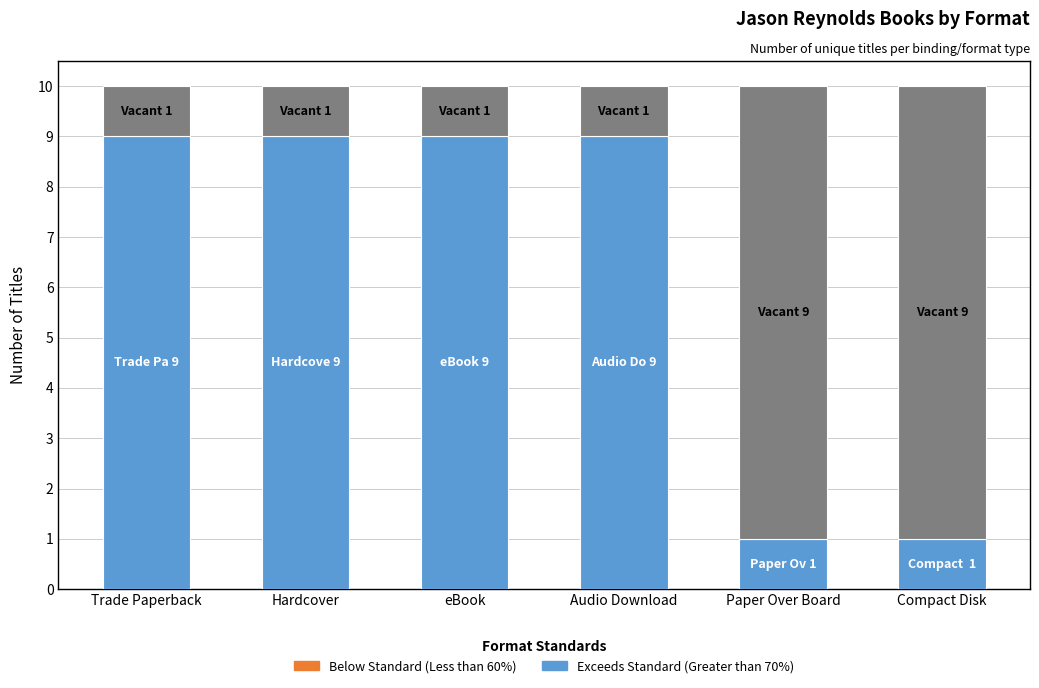

What is the total value across all series at Audio Download?

10